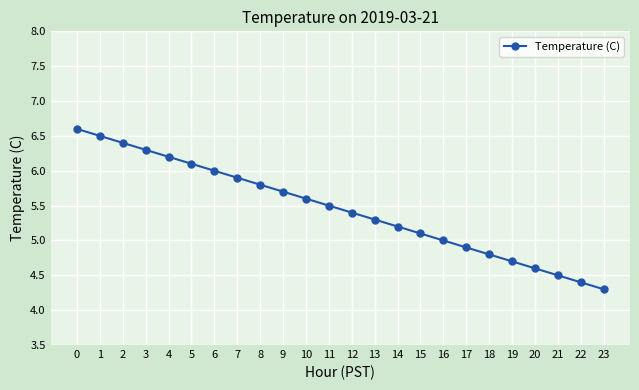

How many series are shown in this chart?

1